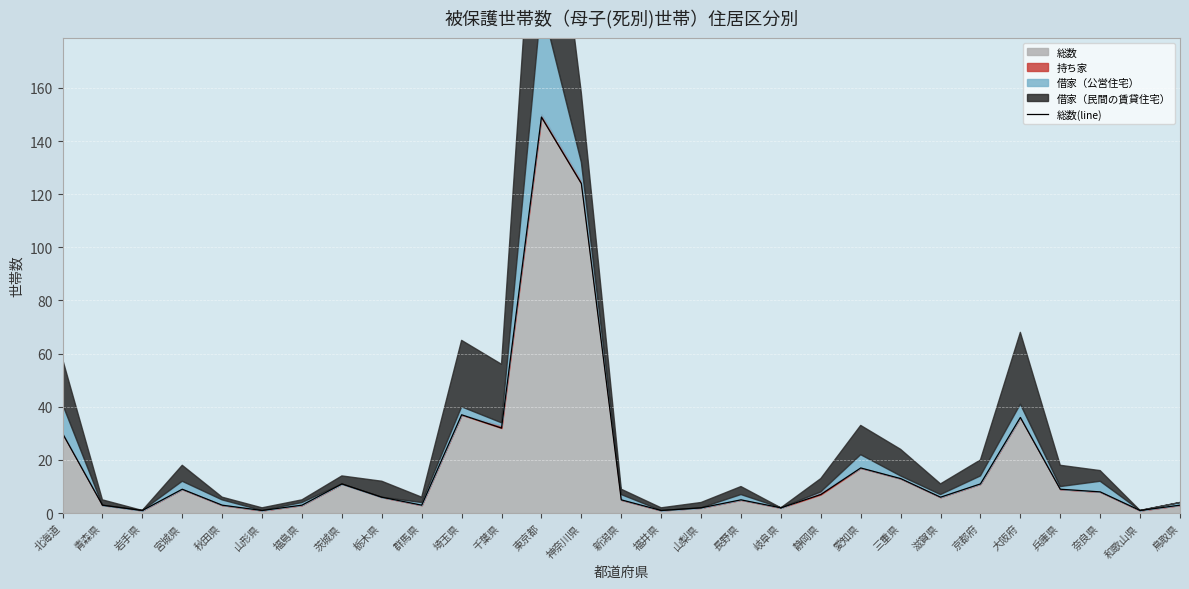

List the labels in order of value, largest first.

東京都, 神奈川県, 埼玉県, 大阪府, 千葉県, 北海道, 愛知県, 三重県, 茨城県, 京都府, 宮城県, 兵庫県, 奈良県, 静岡県, 栃木県, 滋賀県, 新潟県, 長野県, 青森県, 秋田県, 福島県, 群馬県, 鳥取県, 山梨県, 岐阜県, 岩手県, 山形県, 福井県, 和歌山県